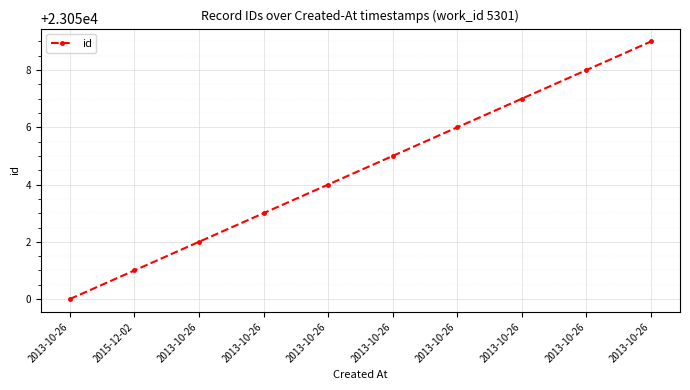

What is the change in value from 2013-10-26 to 2013-10-26?

+2